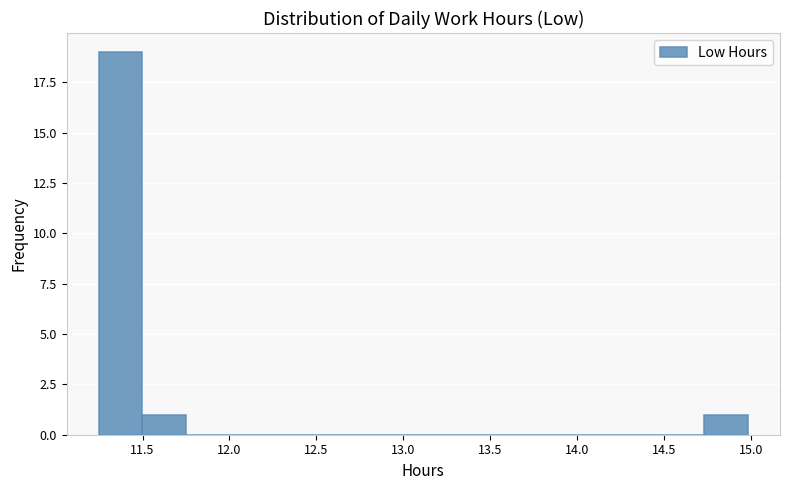

Reading left to right, transcribe this chart: for each bar, give the range it covers on the x-axis and its height. Neither the bar edges nor the heights are printed on the chart, so give them approximately, as read against the axes.

11.25 to 11.50: 19
11.50 to 11.75: 1
11.75 to 12.00: 0
12.00 to 12.25: 0
12.25 to 12.50: 0
12.50 to 12.75: 0
12.75 to 13.00: 0
13.00 to 13.25: 0
13.25 to 13.50: 0
13.50 to 13.75: 0
13.75 to 14.00: 0
14.00 to 14.25: 0
14.25 to 14.50: 0
14.50 to 14.75: 0
14.75 to 15.00: 1